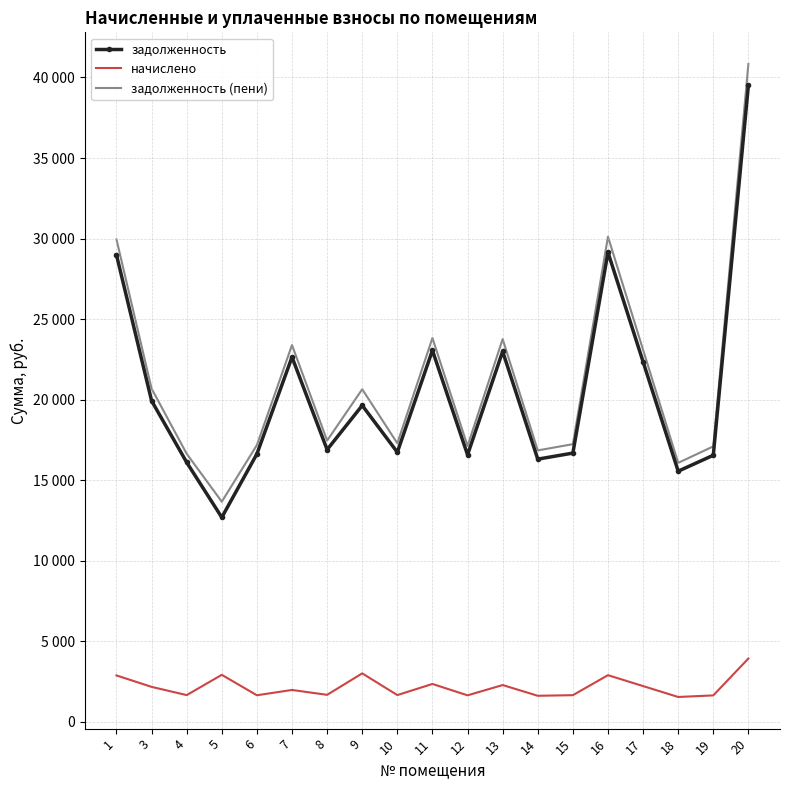

What are all the series names shown in the legend?

задолженность, начислено, задолженность (пени)